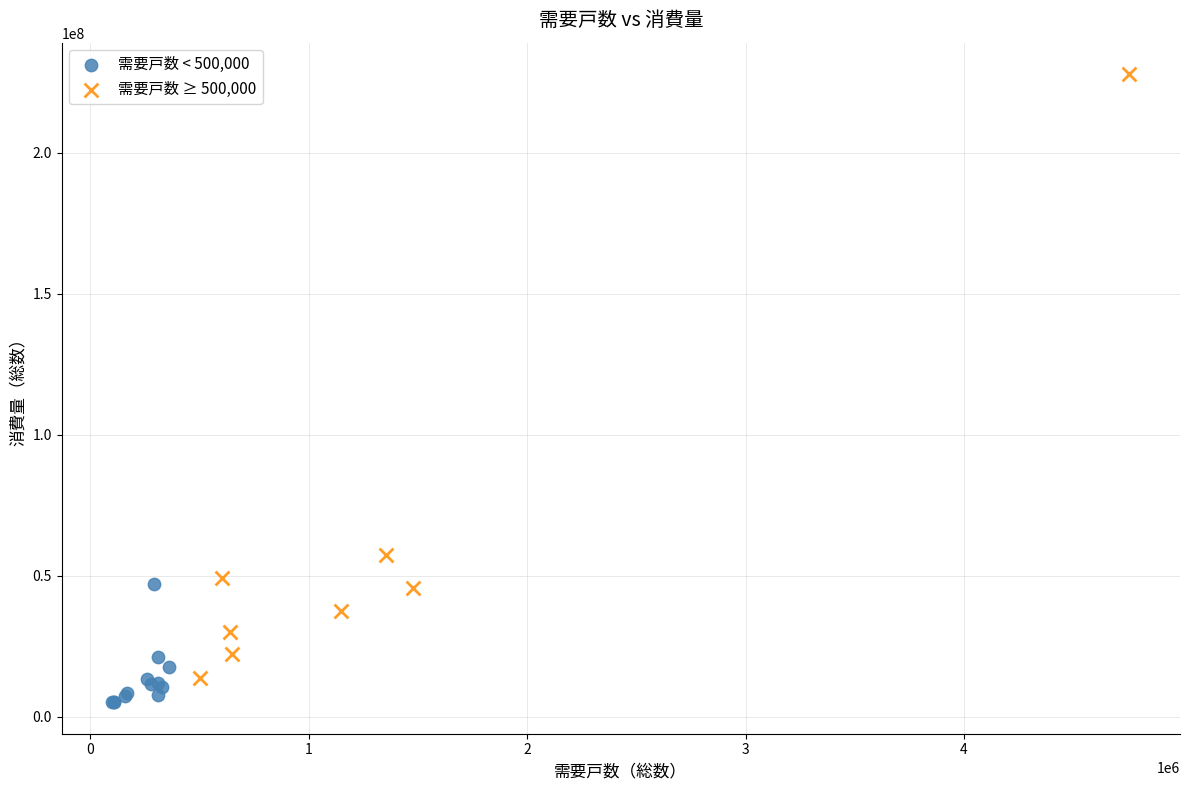

Which series has the widest spread of Y values?

需要戸数 ≥ 500,000